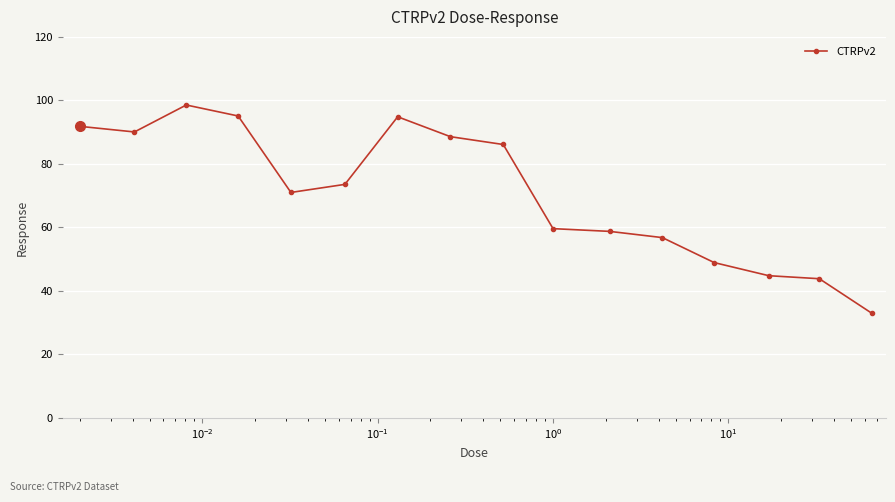

Count the number of values greater than 73.

8